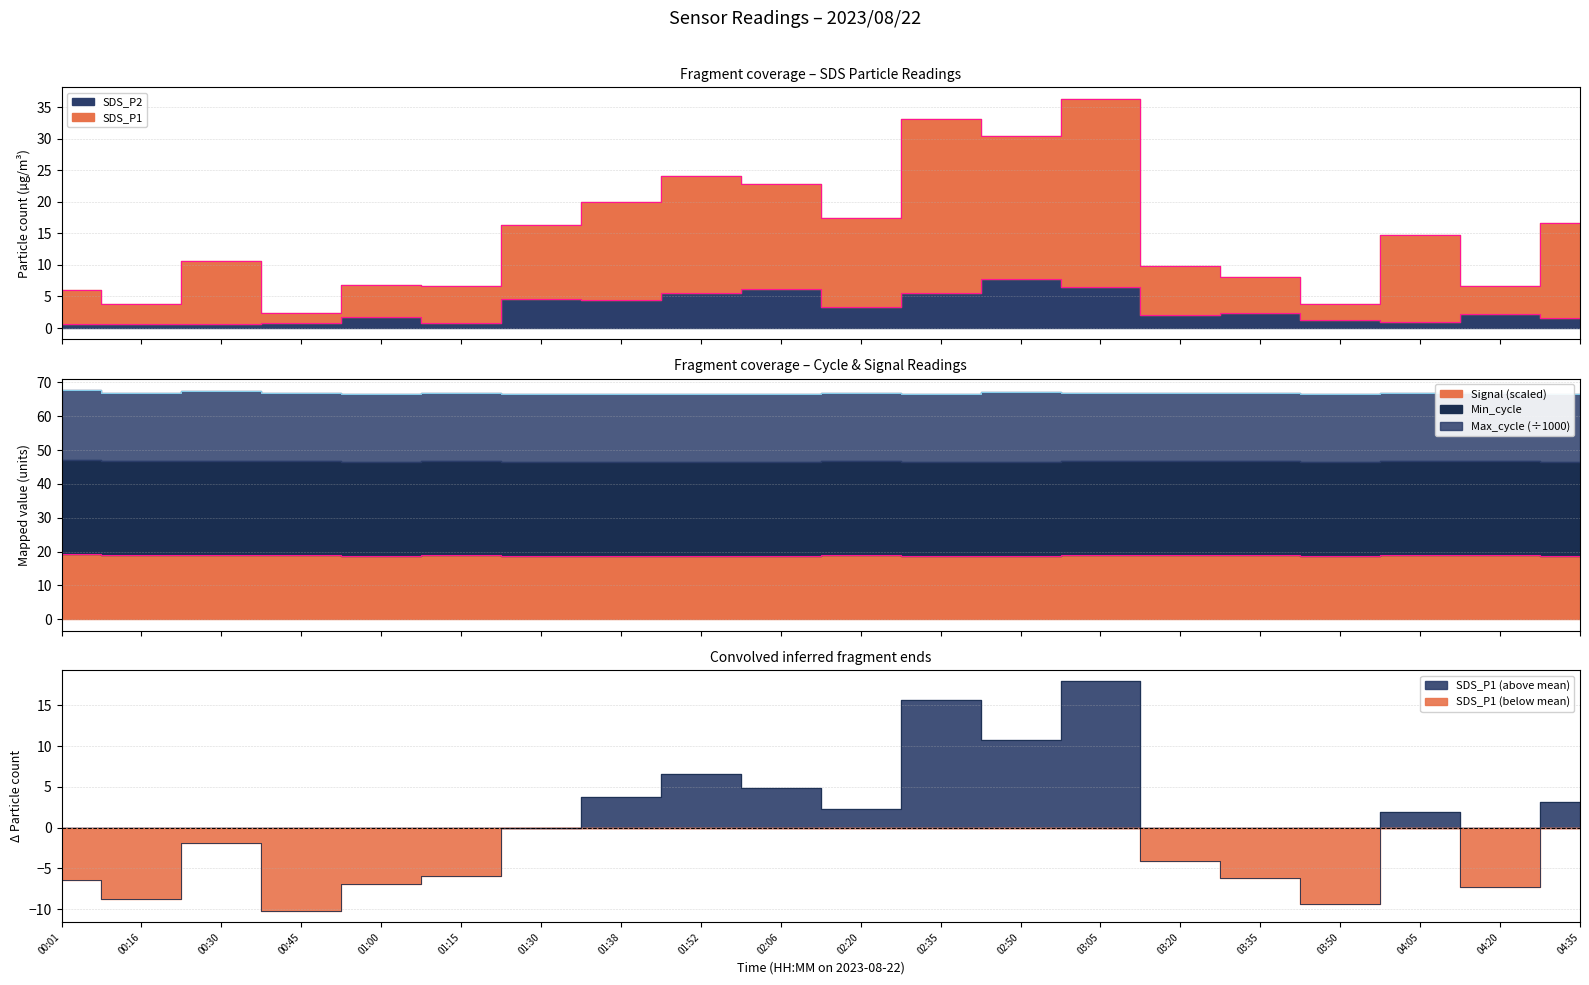

The value of SDS_P1 at 04:35 is 3.2. True or false?

True